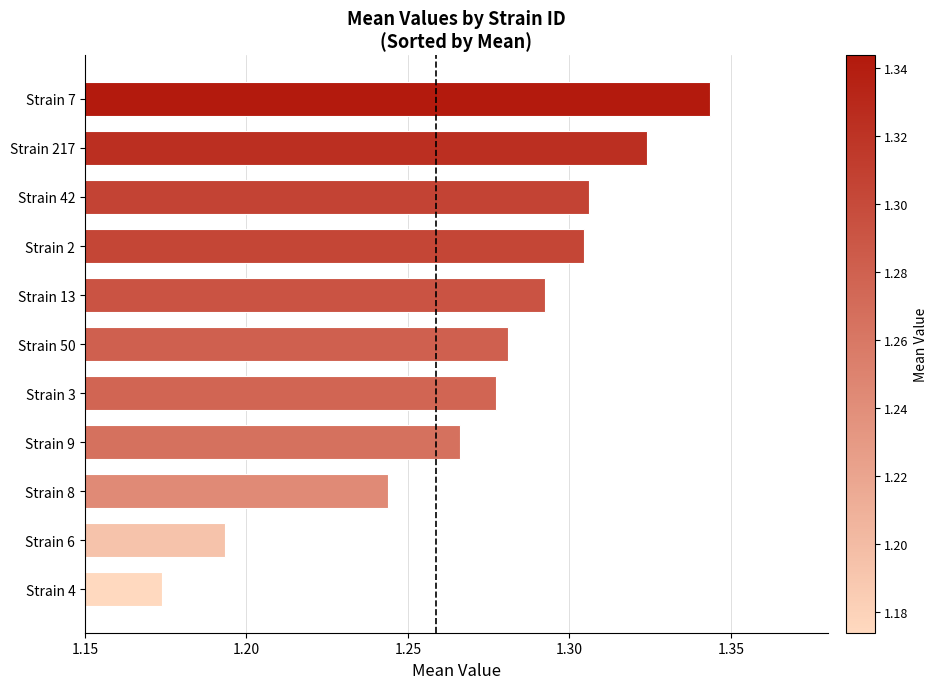

What is the difference between the maximum and minimum values?

0.2